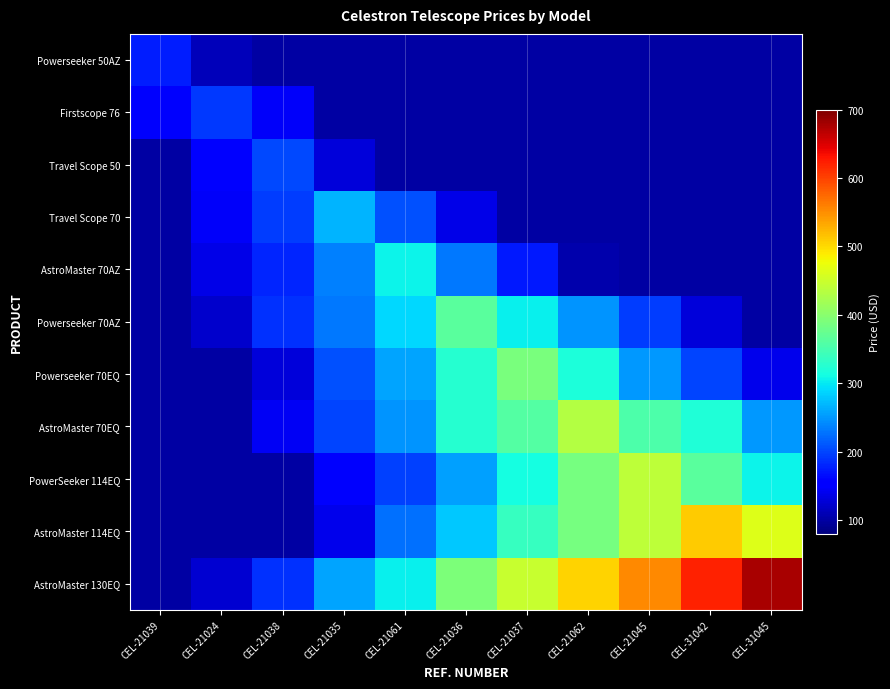

Reading left to right, extract all data points from this chart.

Powerseeker 50AZ: CEL-21039=175.1	CEL-21024=112.6	CEL-21038=100.0	CEL-21035=100.0	CEL-21061=100.0	CEL-21036=100.0	CEL-21037=100.0	CEL-21062=100.0	CEL-21045=100.0	CEL-31042=100.0	CEL-31045=100.0
Firstscope 76: CEL-21039=150.2	CEL-21024=193.2	CEL-21038=146.1	CEL-21035=100.0	CEL-21061=100.0	CEL-21036=100.0	CEL-21037=100.0	CEL-21062=100.0	CEL-21045=100.0	CEL-31042=100.0	CEL-31045=100.0
Travel Scope 50: CEL-21039=101.6	CEL-21024=158.5	CEL-21038=202.8	CEL-21035=130.5	CEL-21061=100.0	CEL-21036=100.0	CEL-21037=100.0	CEL-21062=100.0	CEL-21045=100.0	CEL-31042=100.0	CEL-31045=100.0
Travel Scope 70: CEL-21039=100.0	CEL-21024=147.0	CEL-21038=195.8	CEL-21035=268.2	CEL-21061=207.2	CEL-21036=137.3	CEL-21037=100.0	CEL-21062=100.0	CEL-21045=100.0	CEL-31042=100.0	CEL-31045=100.0
AstroMaster 70AZ: CEL-21039=100.0	CEL-21024=137.7	CEL-21038=181.0	CEL-21035=237.0	CEL-21061=305.5	CEL-21036=231.1	CEL-21037=173.5	CEL-21062=105.8	CEL-21045=100.0	CEL-31042=100.0	CEL-31045=100.0
Powerseeker 70AZ: CEL-21039=100.0	CEL-21024=123.5	CEL-21038=187.9	CEL-21035=230.7	CEL-21061=289.7	CEL-21036=365.1	CEL-21037=304.0	CEL-21062=247.7	CEL-21045=195.7	CEL-31042=130.5	CEL-31045=100.0
Powerseeker 70EQ: CEL-21039=100.0	CEL-21024=100.0	CEL-21038=129.9	CEL-21035=206.1	CEL-21061=257.2	CEL-21036=325.0	CEL-21037=388.6	CEL-21062=318.0	CEL-21045=251.0	CEL-31042=199.9	CEL-31045=140.4
AstroMaster 70EQ: CEL-21039=100.0	CEL-21024=100.0	CEL-21038=143.6	CEL-21035=198.9	CEL-21061=248.5	CEL-21036=324.8	CEL-21037=359.0	CEL-21062=432.3	CEL-21045=355.9	CEL-31042=321.2	CEL-31045=250.8
PowerSeeker 114EQ: CEL-21039=100.0	CEL-21024=100.0	CEL-21038=100.0	CEL-21035=148.5	CEL-21061=198.5	CEL-21036=255.8	CEL-21037=312.7	CEL-21062=385.8	CEL-21045=440.6	CEL-31042=364.1	CEL-31045=305.3
AstroMaster 114EQ: CEL-21039=100.0	CEL-21024=100.0	CEL-21038=100.0	CEL-21035=139.4	CEL-21061=227.5	CEL-21036=279.9	CEL-21037=337.4	CEL-21062=386.7	CEL-21045=439.6	CEL-31042=508.7	CEL-31045=464.8
AstroMaster 130EQ: CEL-21039=100.0	CEL-21024=124.1	CEL-21038=188.3	CEL-21035=259.2	CEL-21061=303.1	CEL-21036=390.3	CEL-21037=446.4	CEL-21062=504.8	CEL-21045=553.3	CEL-31042=621.1	CEL-31045=676.0